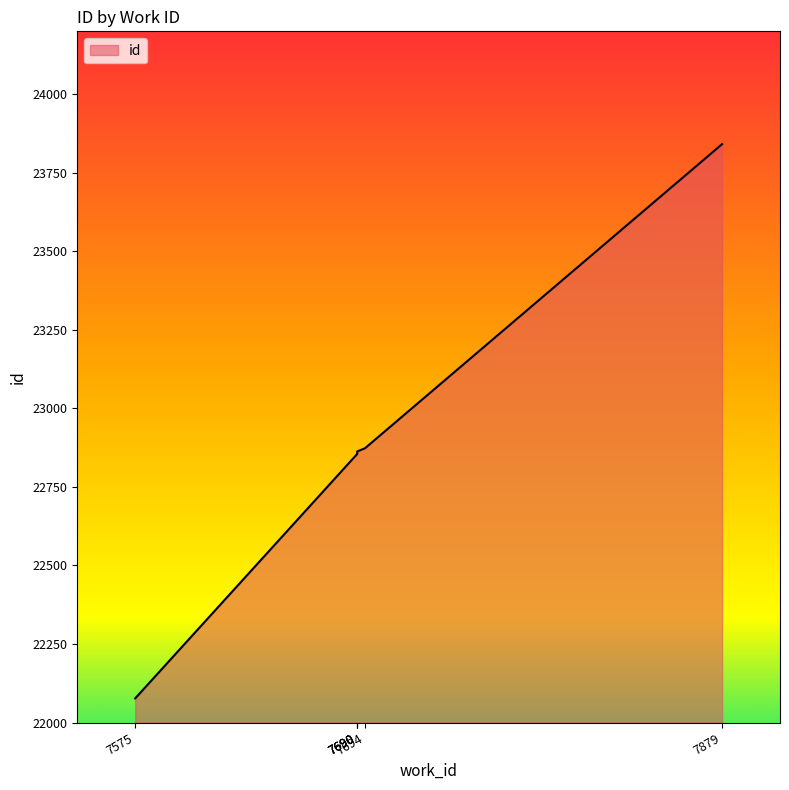

What is the maximum value shown in the chart?

23841